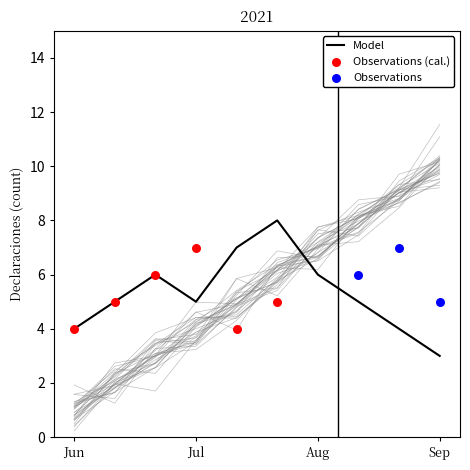

True or false: Model has a value of 3 at Jul.

False